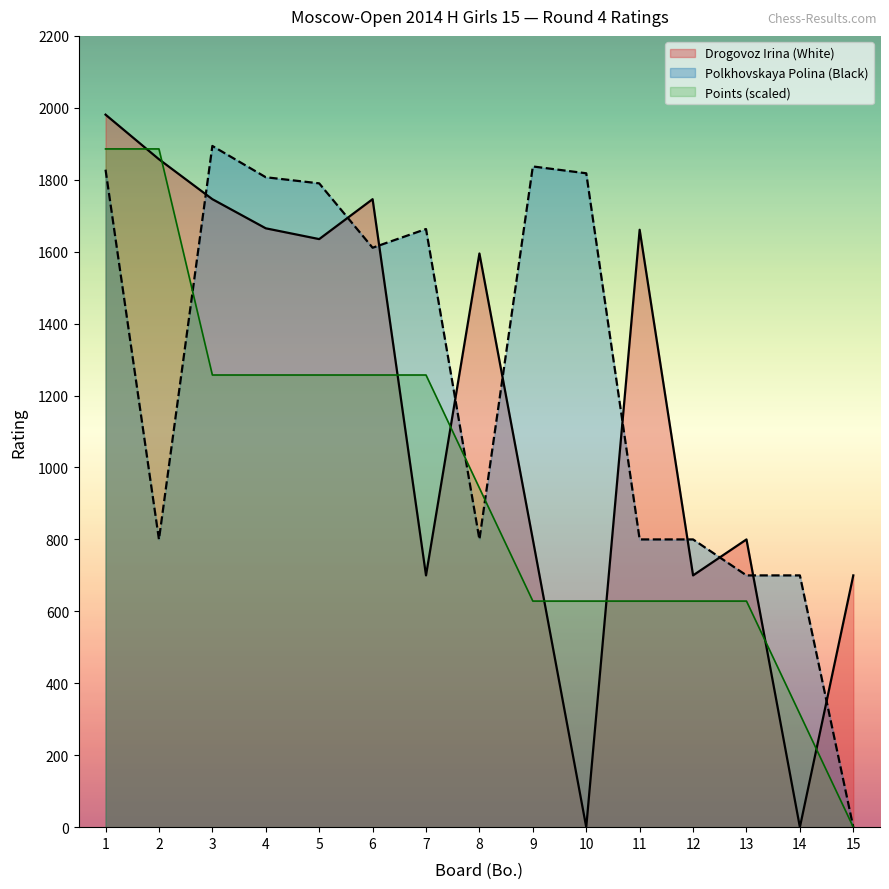

After their last crossing, which series has the higher values: Points or Polkhovskaya Polina?

Polkhovskaya Polina